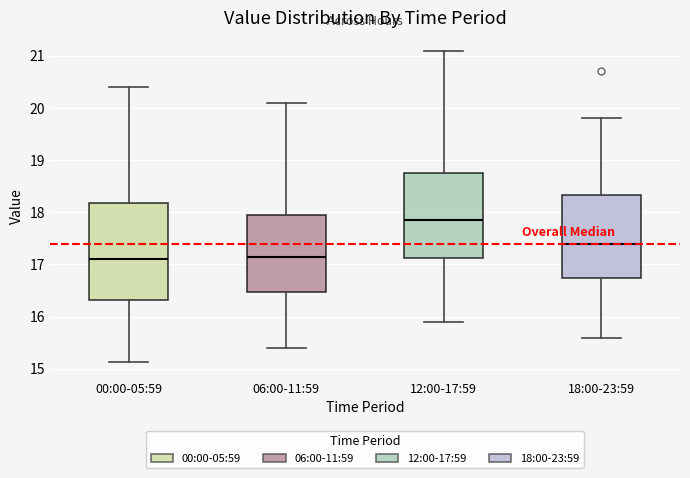

Where does the upper whisker of the box for 00:00-05:59 end on the y-axis? The values are not printed on the chart, so give them approximately, as read against the axis.

20.4